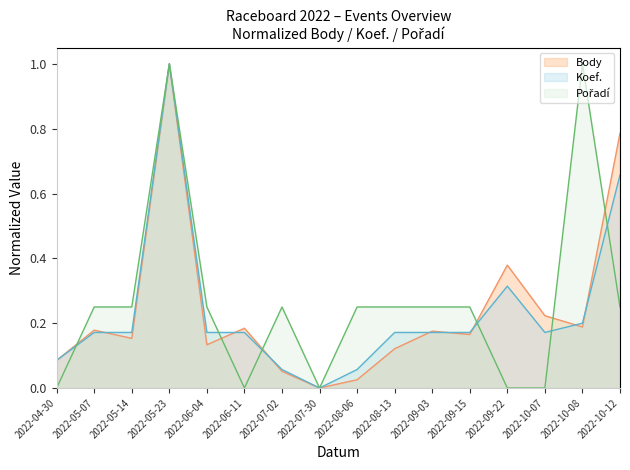

Between which two adjacent categories do Pořadí and Body first intersect?

2022-04-30 and 2022-05-07